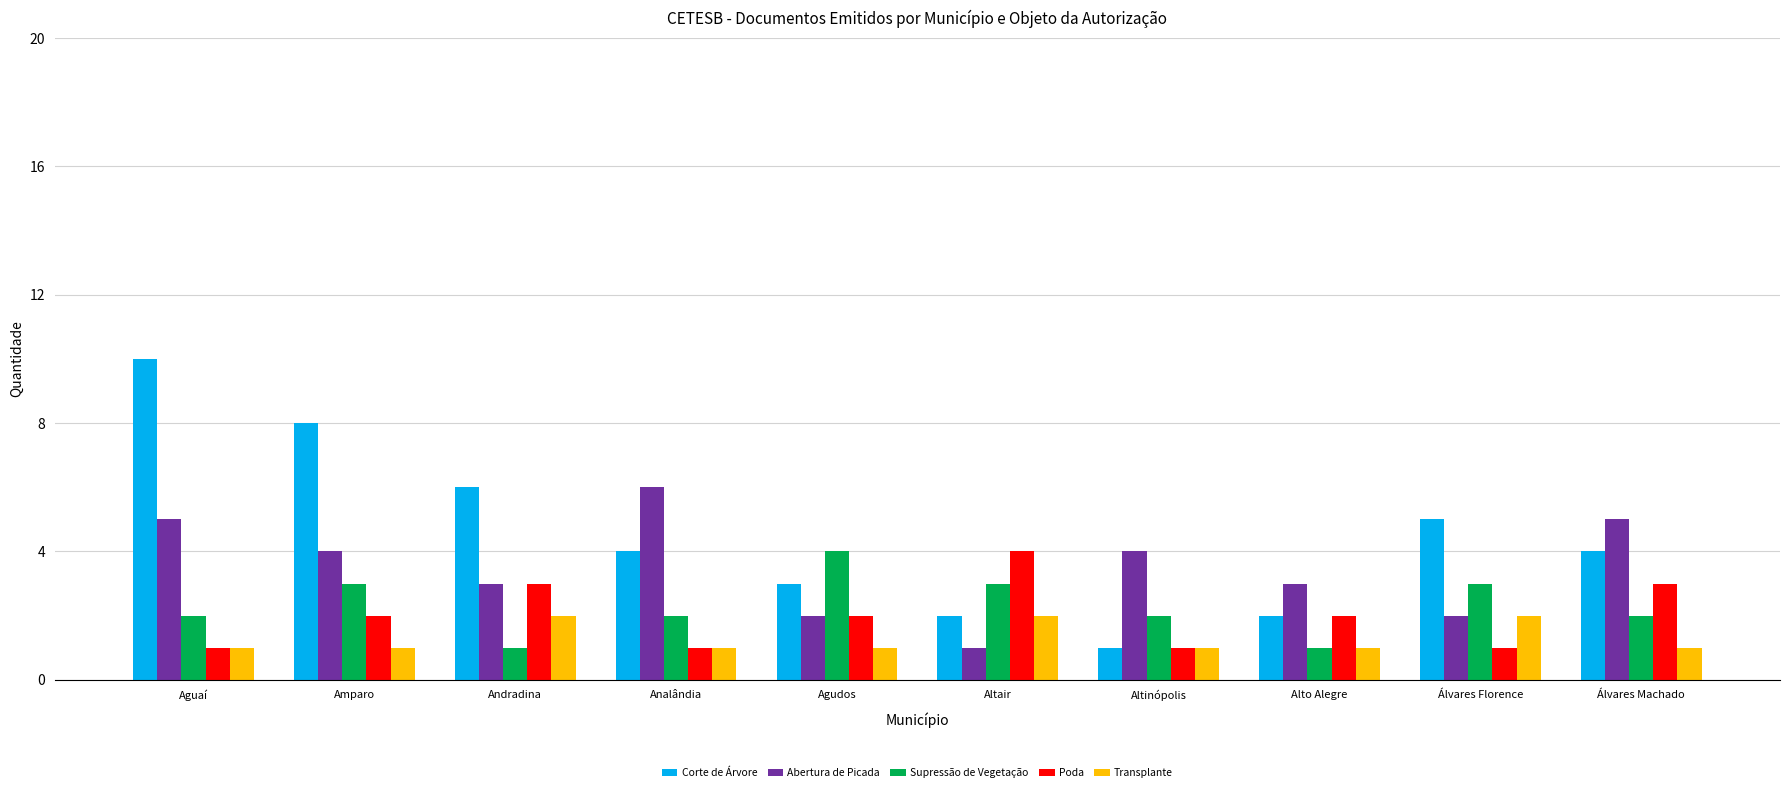

Which series has the largest range (max minus min)?

Corte de Árvore